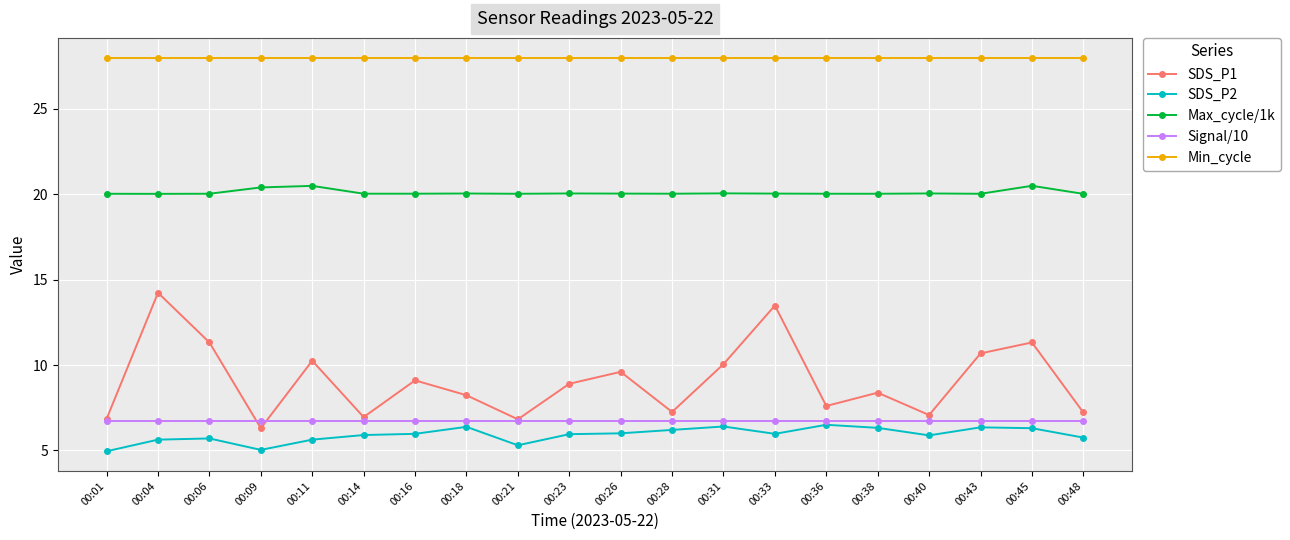

The Signal/10 series shows 1.4 at 00:23. True or false?

False